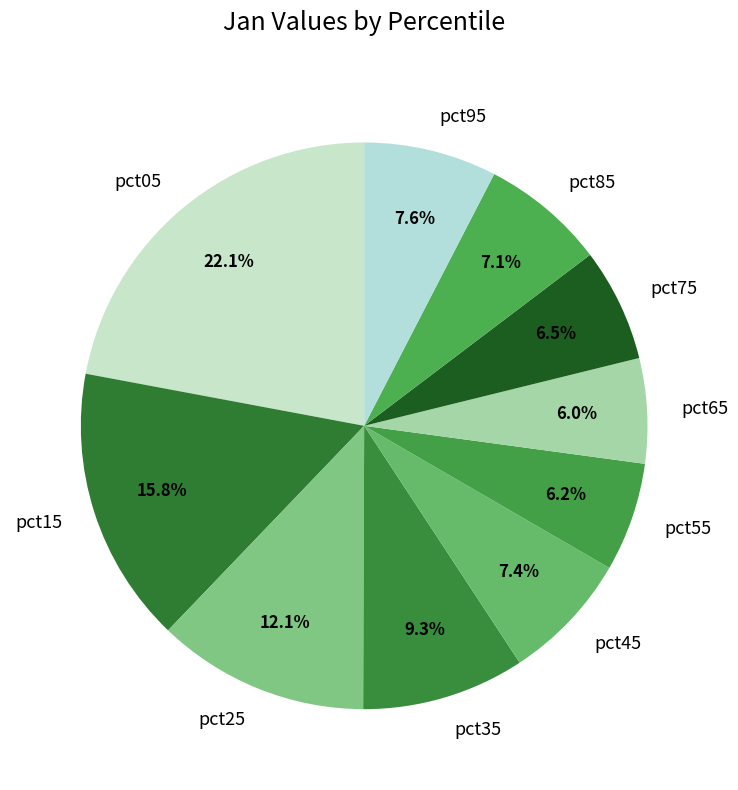

How much of the chart is everything except pct45?

92.6%